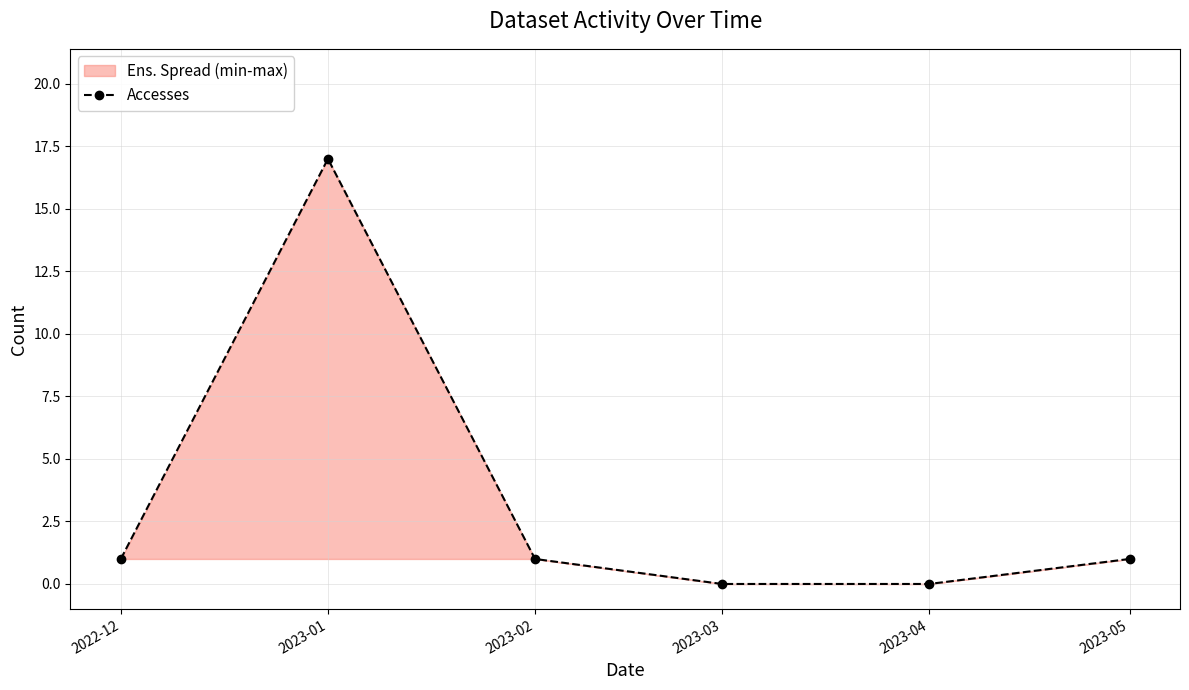

What is the value of the 6th point from the left?

1